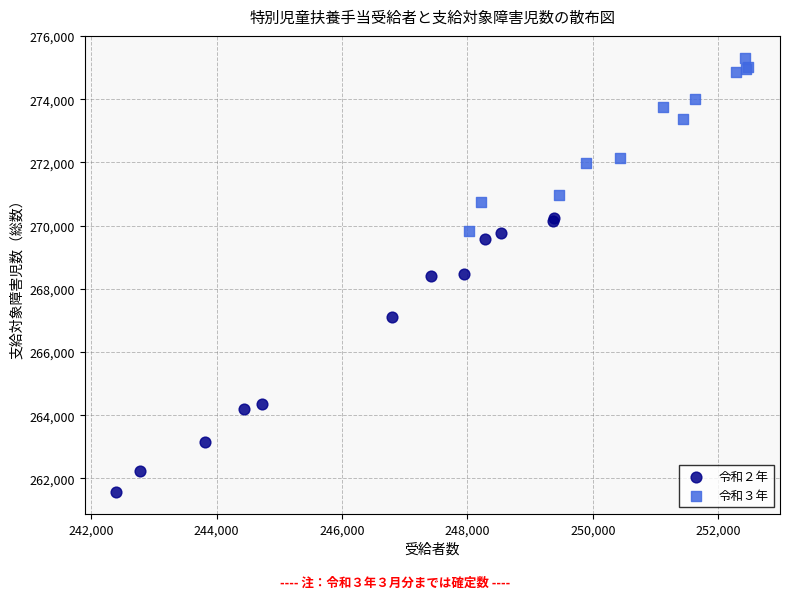

Which series has the widest spread of Y values?

令和２年